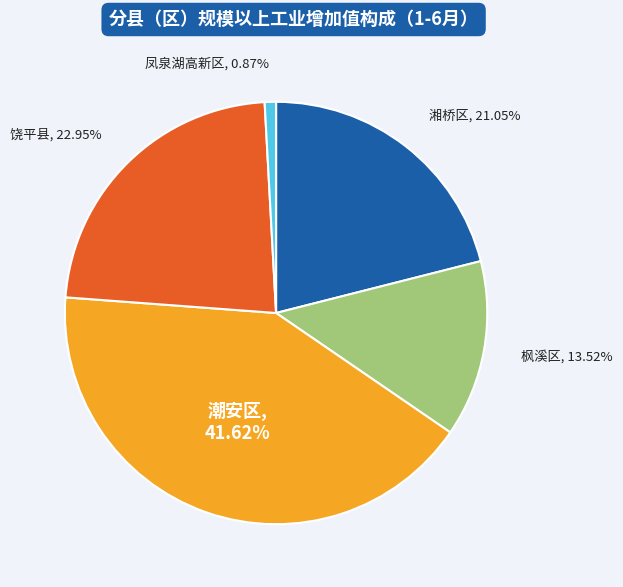

Is there any slice that represents more than half of the pie?

No